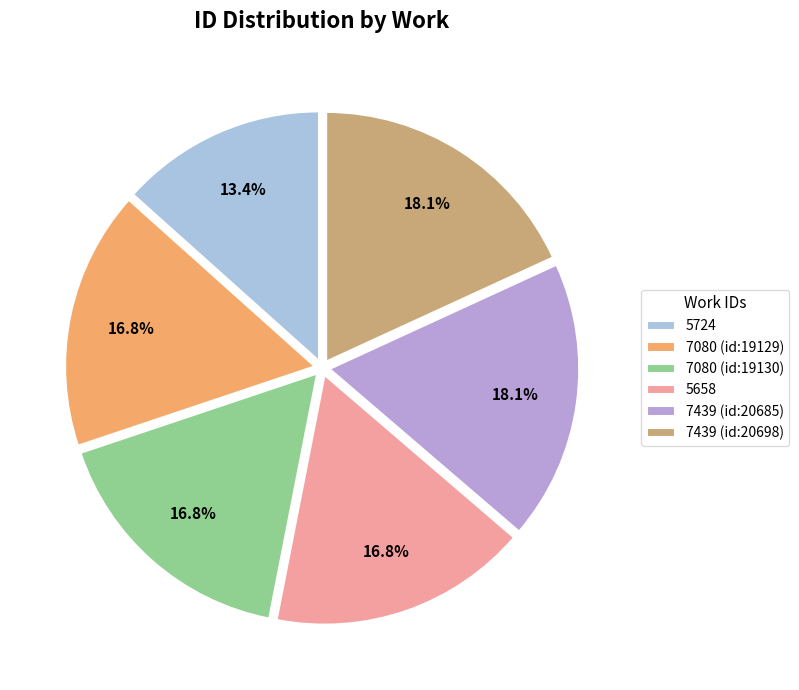

Between 7080 (id:19129) and 7439 (id:20698), which is larger?

7439 (id:20698)